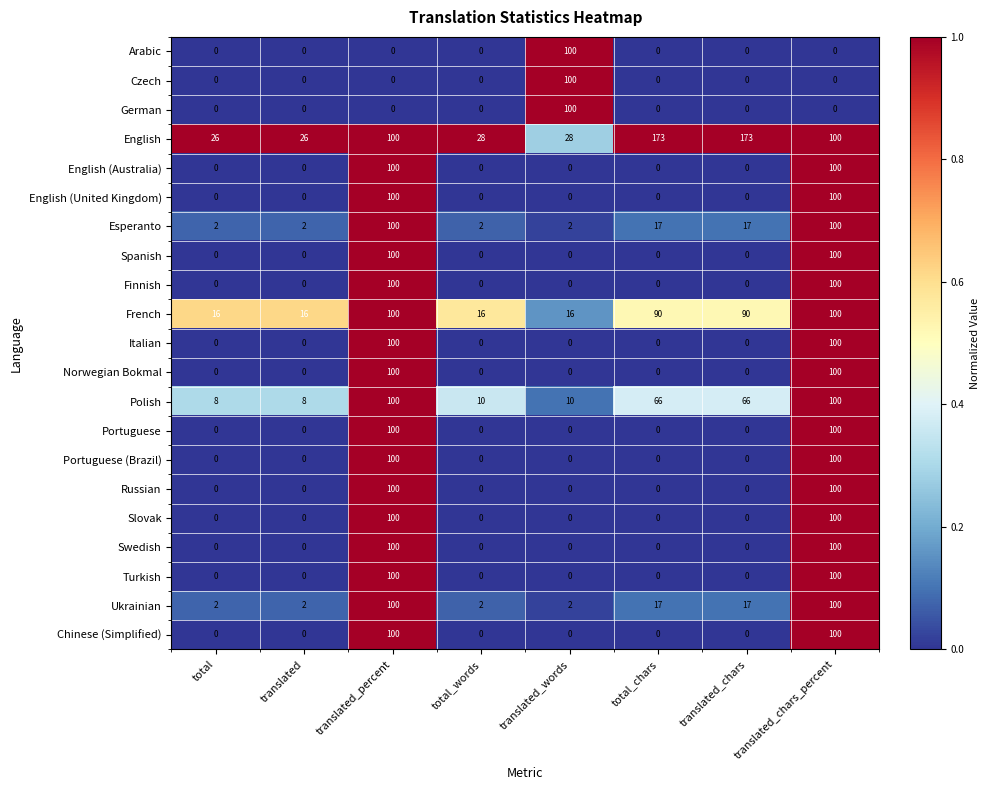

Is the value of English at total_words greater than the value of Chinese (Simplified) at total_words?

Yes